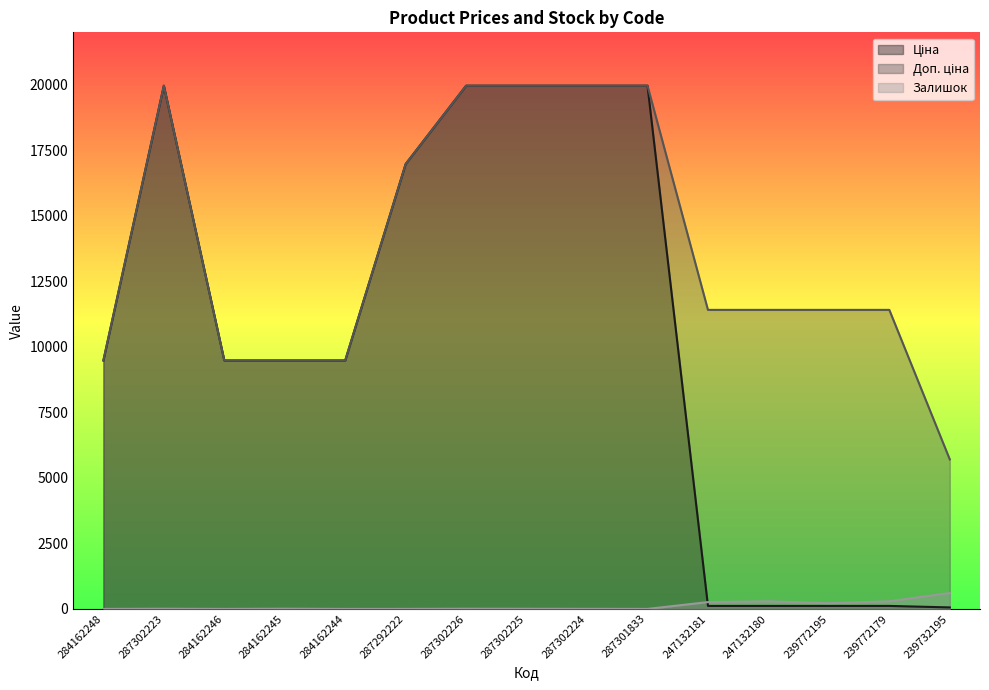

Reading left to right, transcribe all the data shown in this chart.

Ціна: 284162248=9480.1	287302223=19964.2	284162246=9480.1	284162245=9480.1	284162244=9480.1	287292222=16976.3	287302226=19964.2	287302225=19964.2	287302224=19964.2	287301833=19964.2	247132181=114.1	247132180=114.1	239772195=114.1	239772179=114.1	239732195=57.0
Доп. ціна: 284162248=9480.1	287302223=19964.2	284162246=9480.1	284162245=9480.1	284162244=9480.1	287292222=16976.3	287302226=19964.2	287302225=19964.2	287302224=19964.2	287301833=19964.2	247132181=11410.0	247132180=11410.0	239772195=11410.0	239772179=11410.0	239732195=5705.0
Залишок: 284162248=0.0	287302223=7.0	284162246=0.0	284162245=8.0	284162244=0.0	287292222=1.0	287302226=7.0	287302225=5.0	287302224=3.0	287301833=0.0	247132181=260.0	247132180=290.0	239772195=218.0	239772179=290.0	239732195=606.0